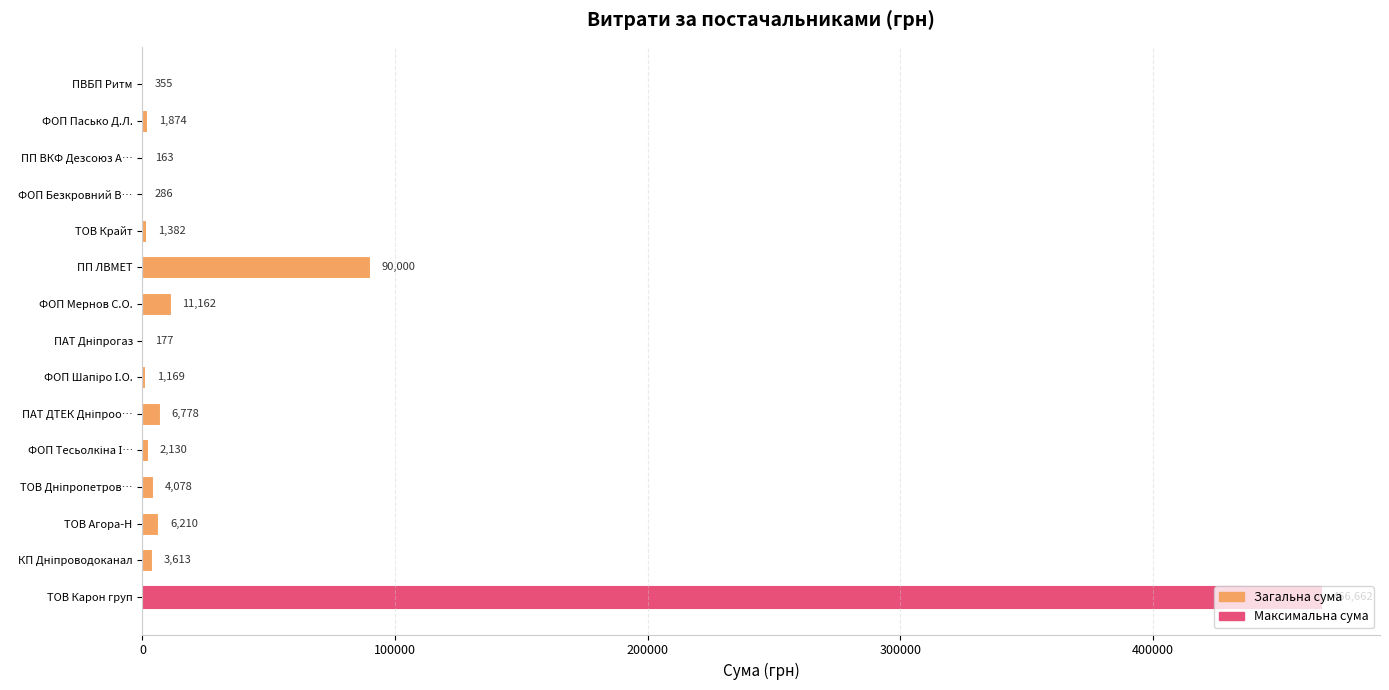

Are the bars horizontal?

Yes